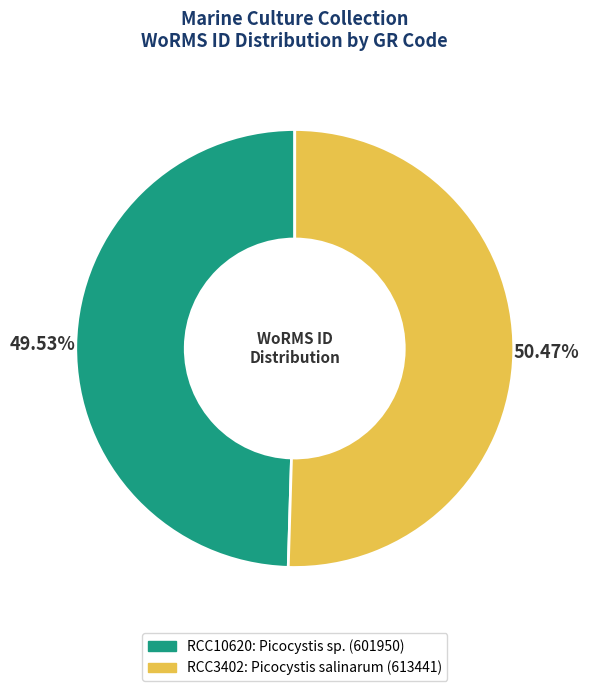

To the nearest percent, what percentage of the pie is RCC3402?

50%